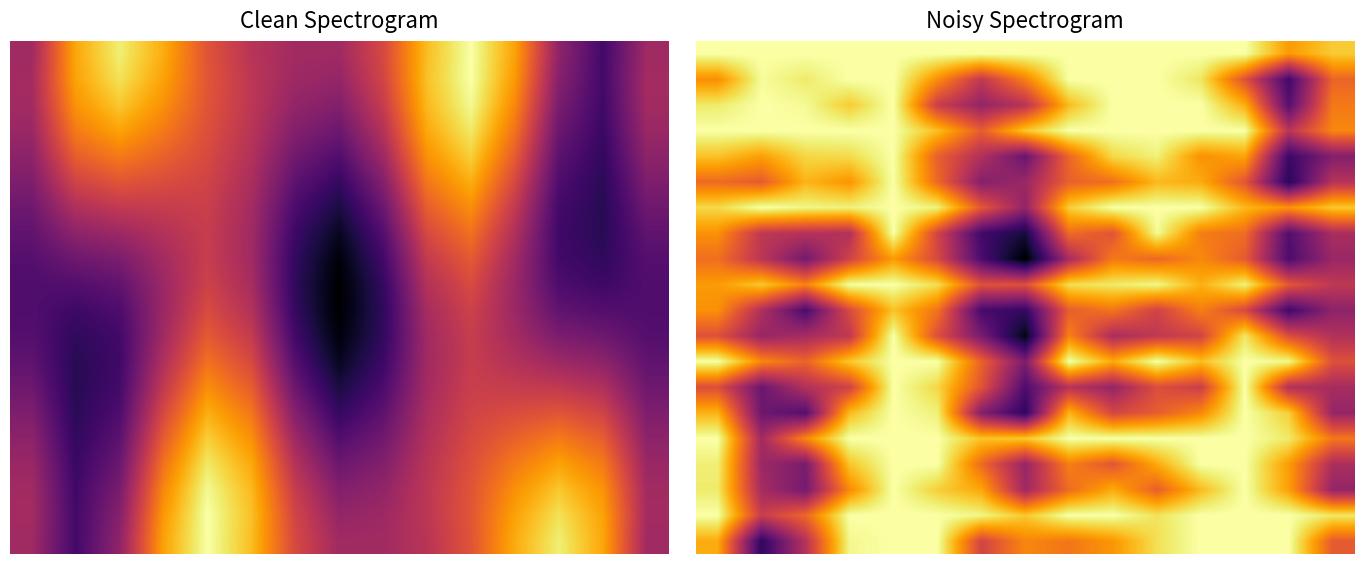

What is the greatest value displayed?

1.0